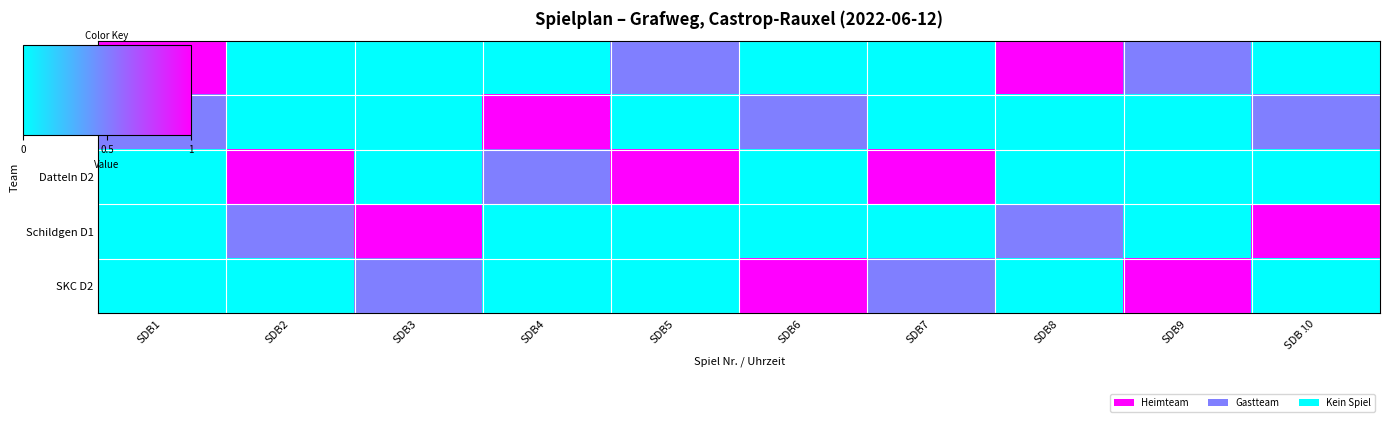

What is the total value across all series at SDB2?

1.5